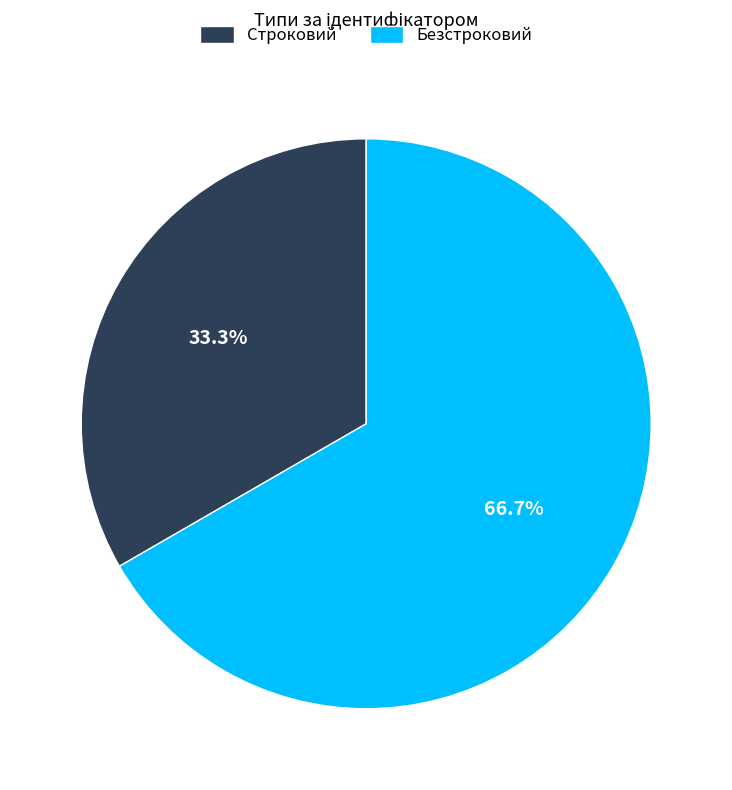

Count the number of slices in the pie.

2